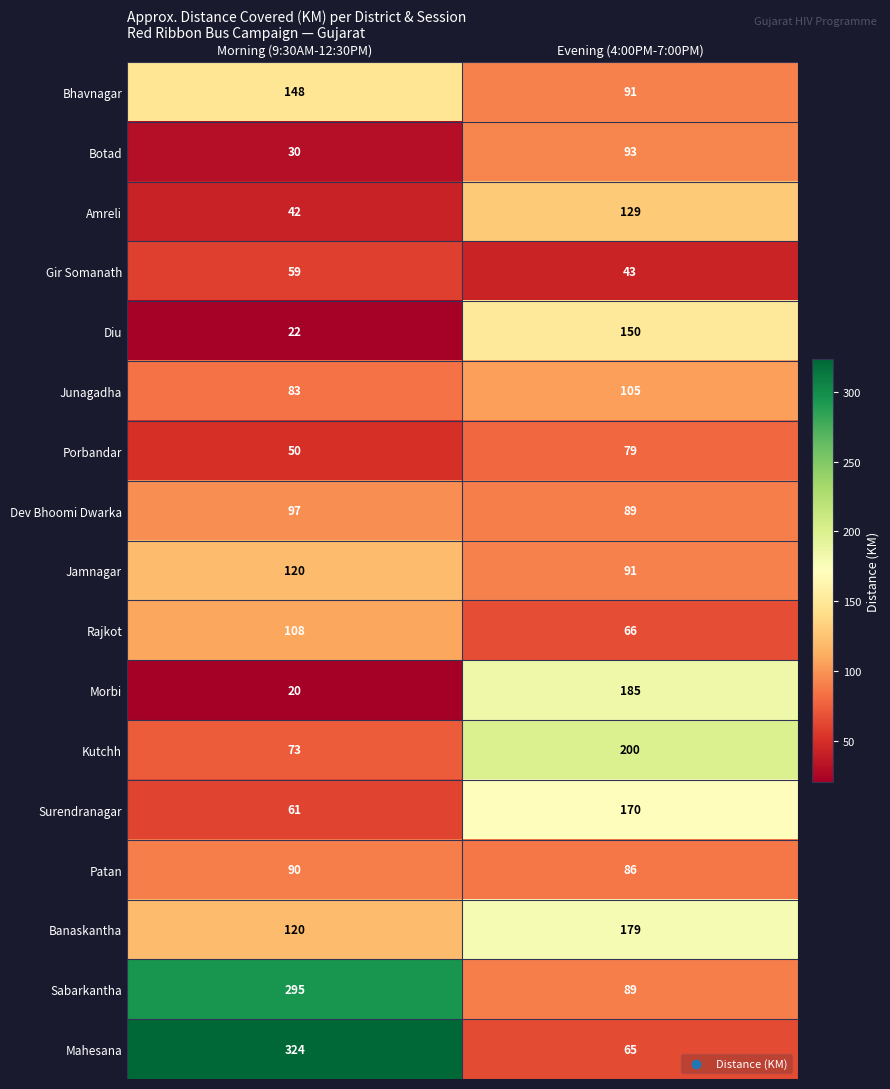

At which category does the chart reach its minimum across all series?

Morning (9:30AM-12:30PM)